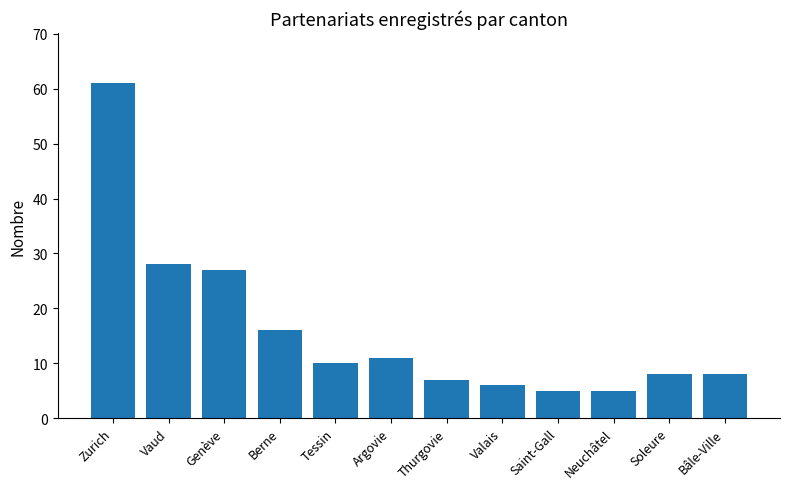

Which category has the highest value across all series?

Zurich